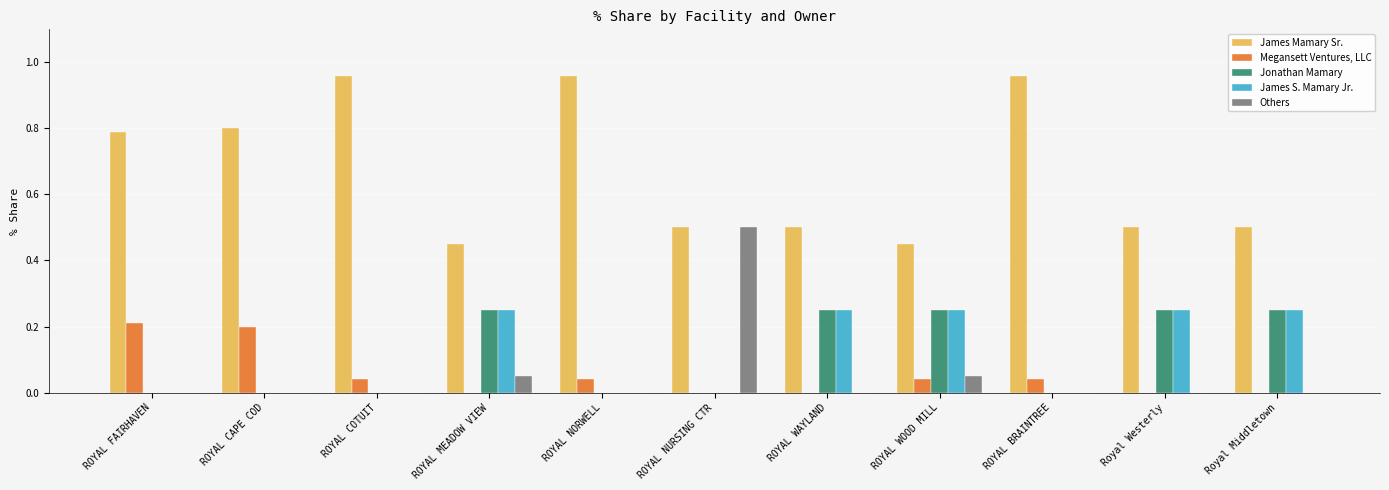

Is the value of Jonathan Mamary at ROYAL WAYLAND greater than the value of James Mamary Sr. at ROYAL COTUIT?

No